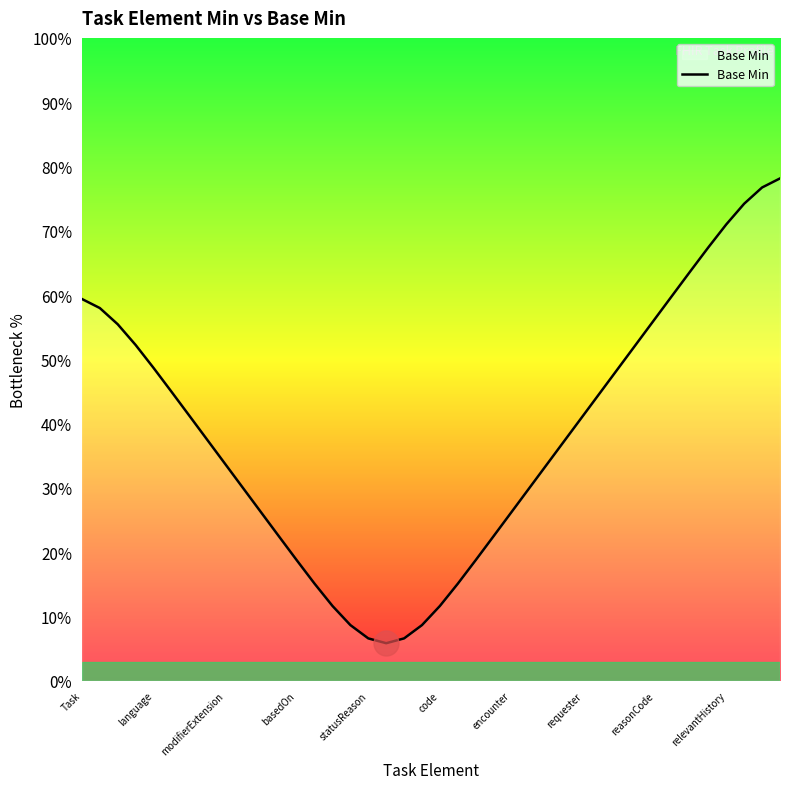

What is the minimum value shown in the chart?

5.9